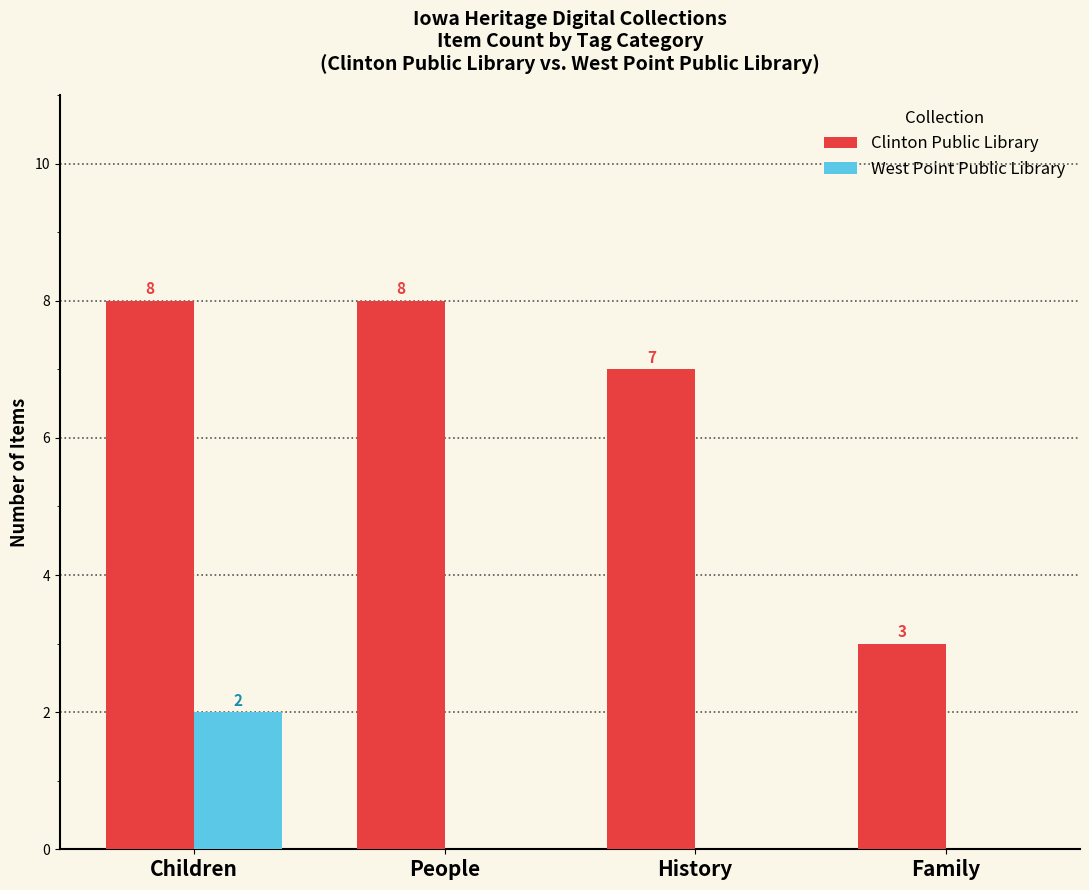

Reading left to right, what are all the values shown in this chart?

Clinton Public Library: 8	8	7	3
West Point Public Library: 2	0	0	0